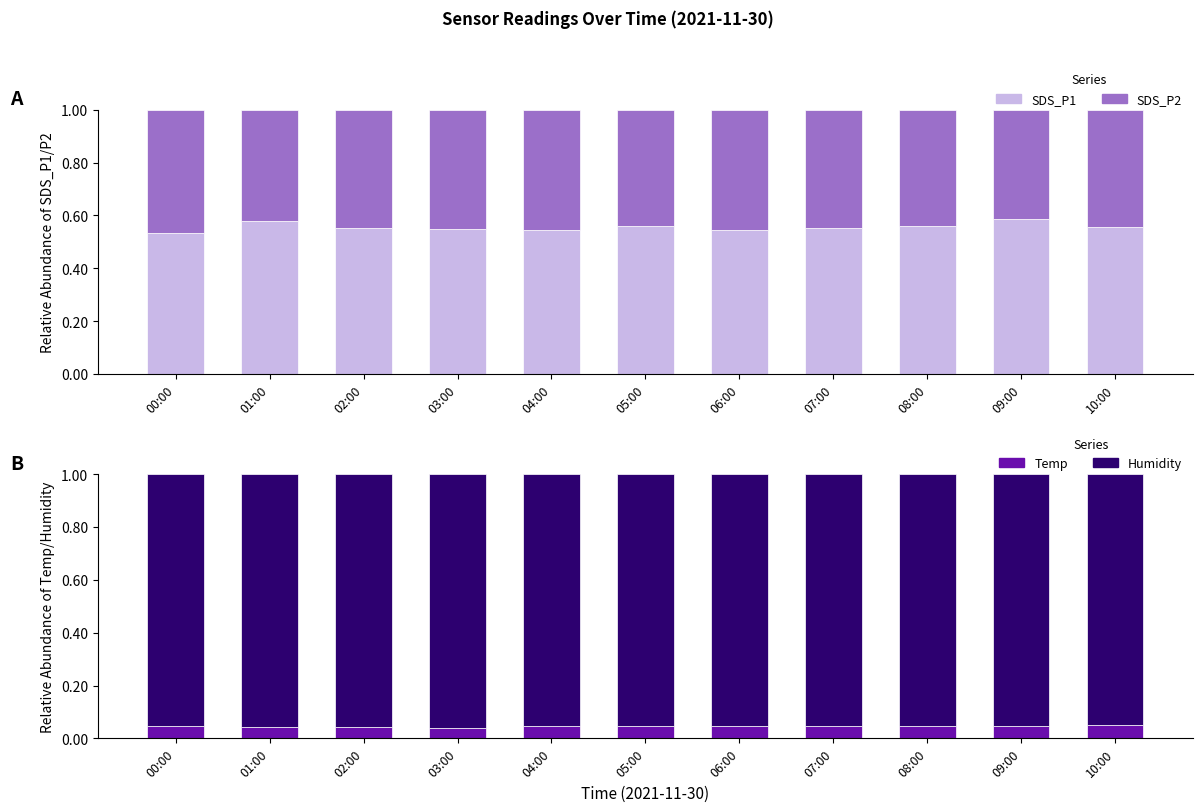

What is the total value across all series at 10:00?

2.0